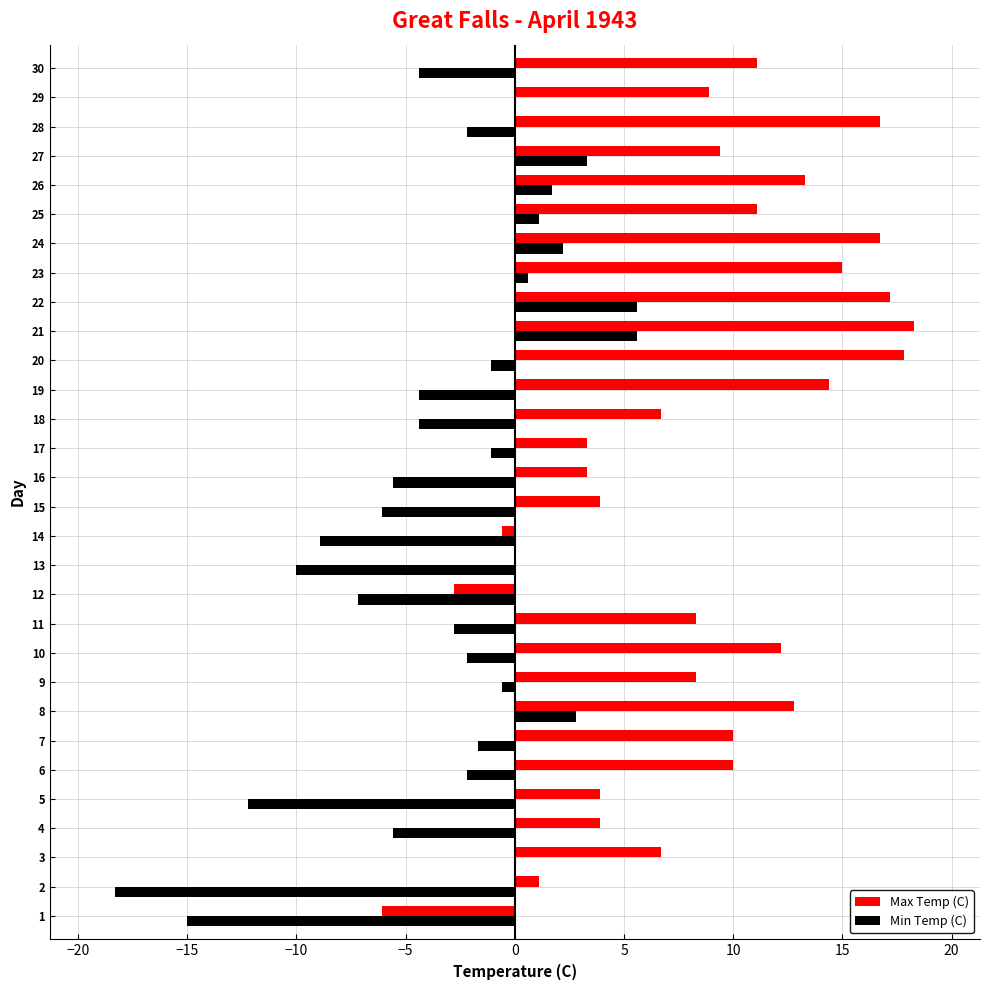

Which series changed the most between 15 and 28?

Max Temp (C)